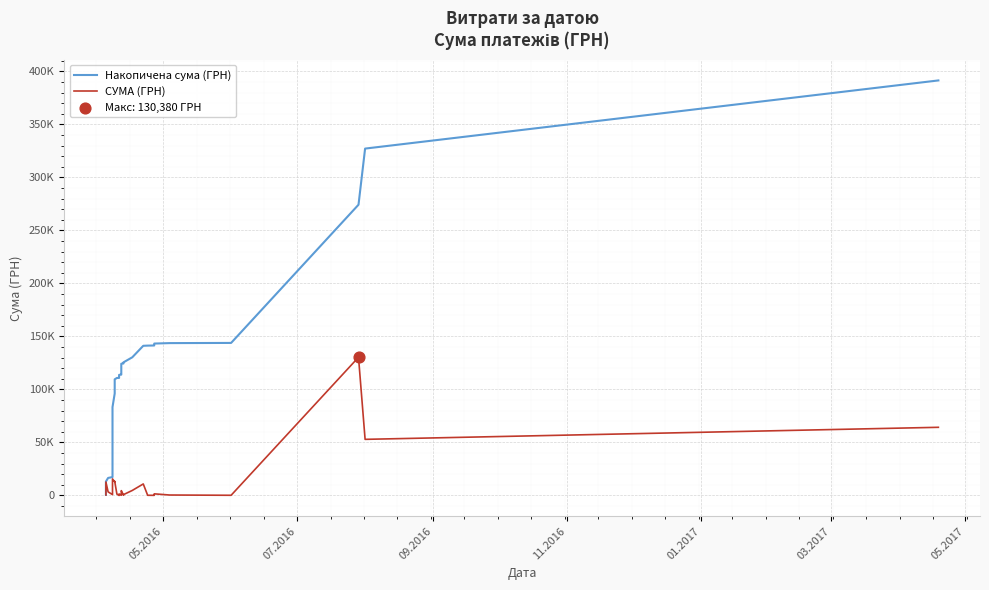

At how many categories does at least one series exceed 354435?

1